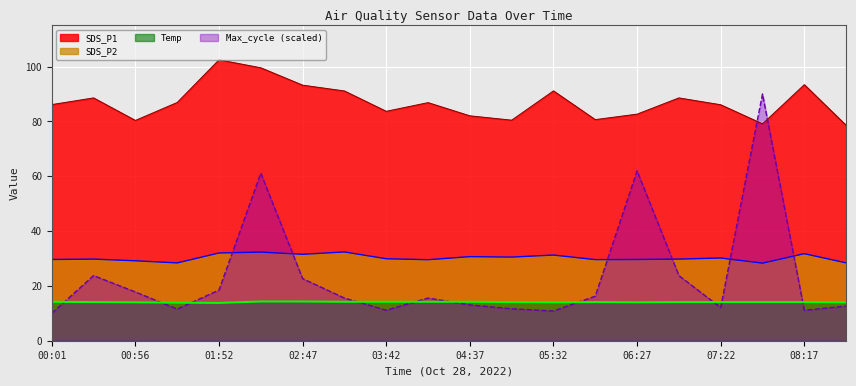

What is the label of the 19th point from the right?

00:29